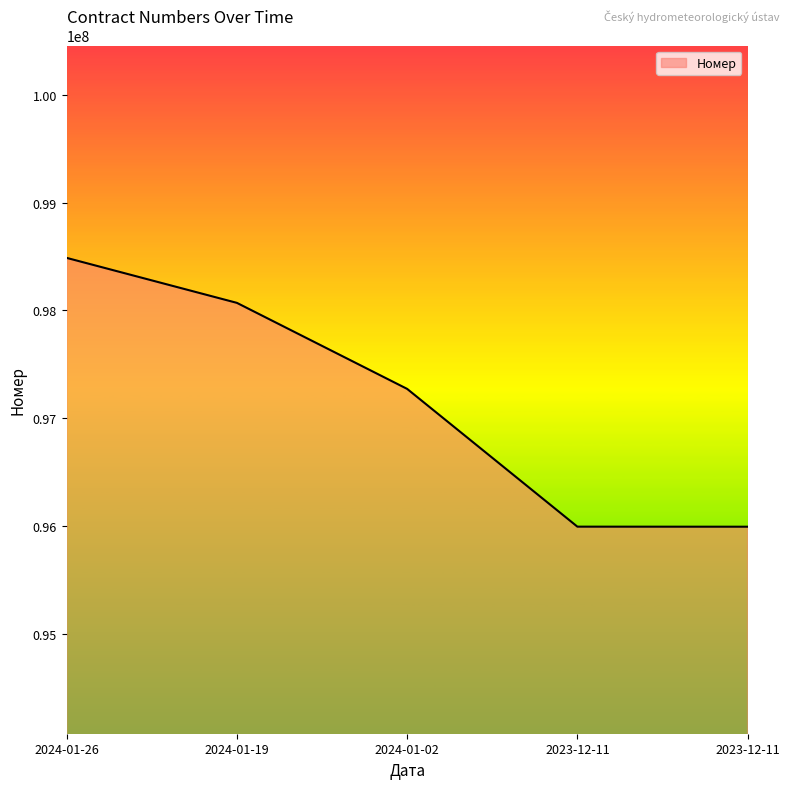

What is the value of the 5th point from the left?

95994155